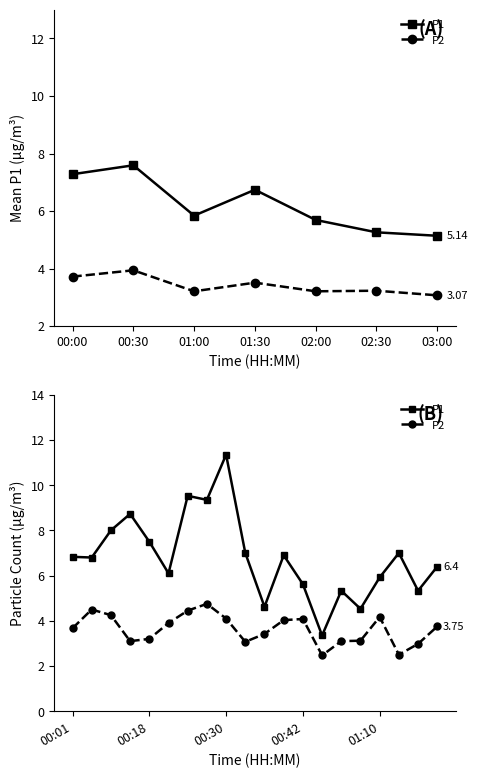

What is the lowest value of the P1 series?

3.4